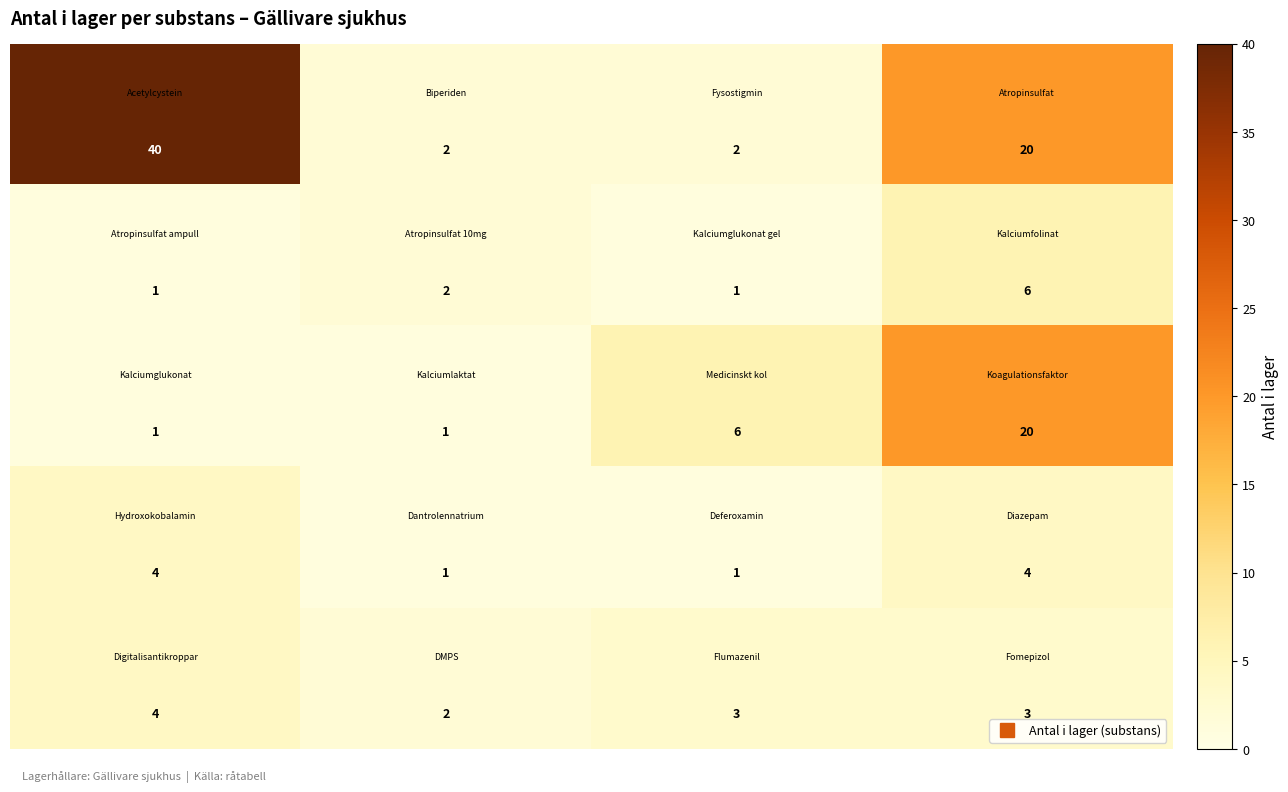

Count the number of data series in this chart.

5